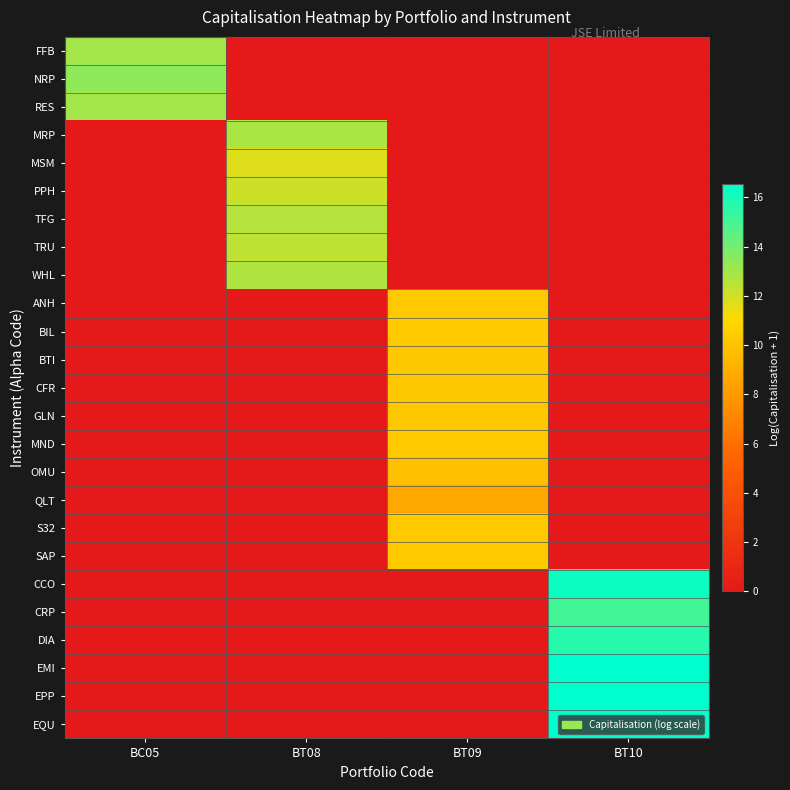

What is the spread (max minus min) of values at BT09?

10.3